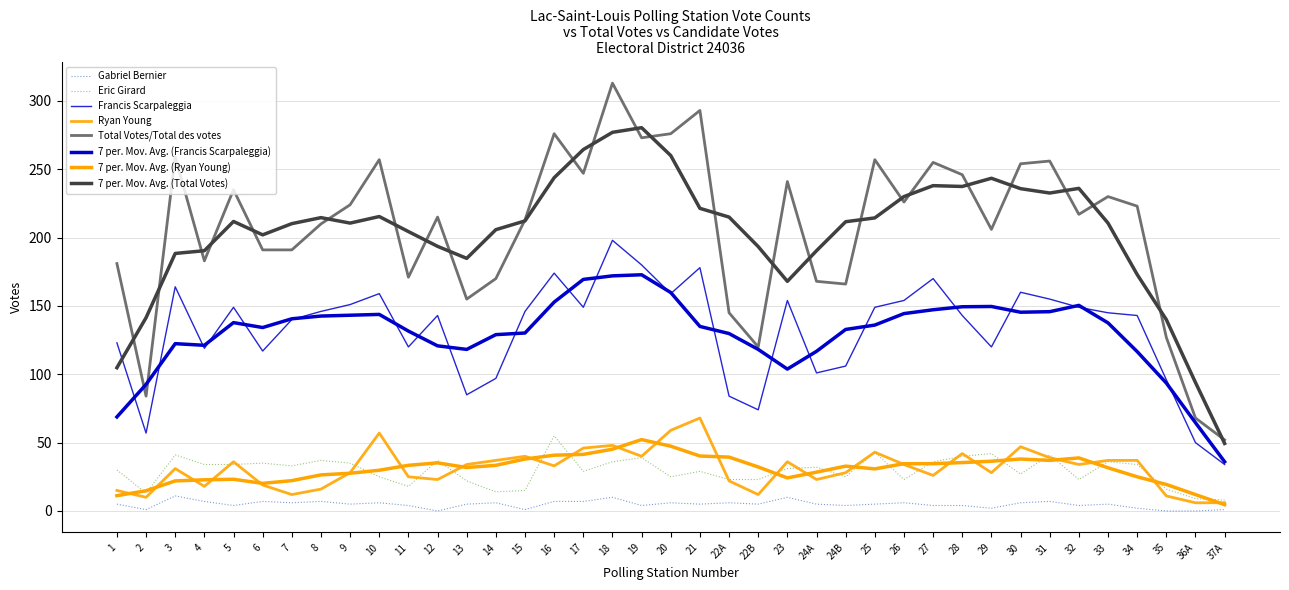

What is the label of the 21st point from the right?

19